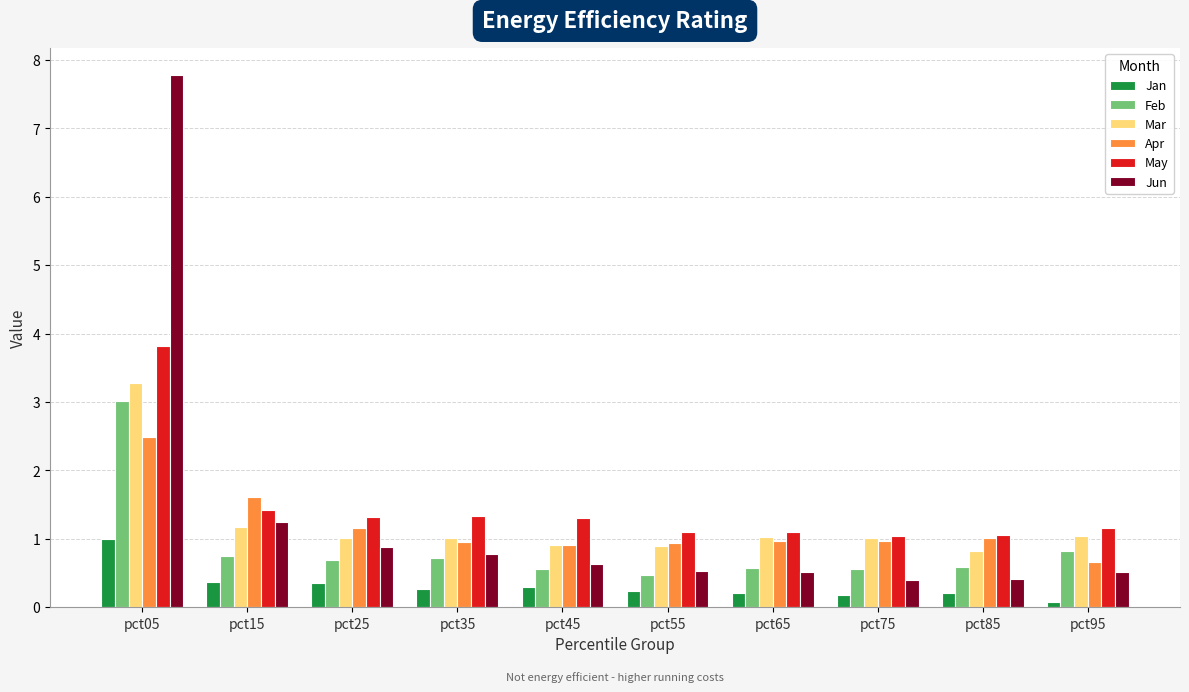

What are all the series names shown in the legend?

Jan, Feb, Mar, Apr, May, Jun